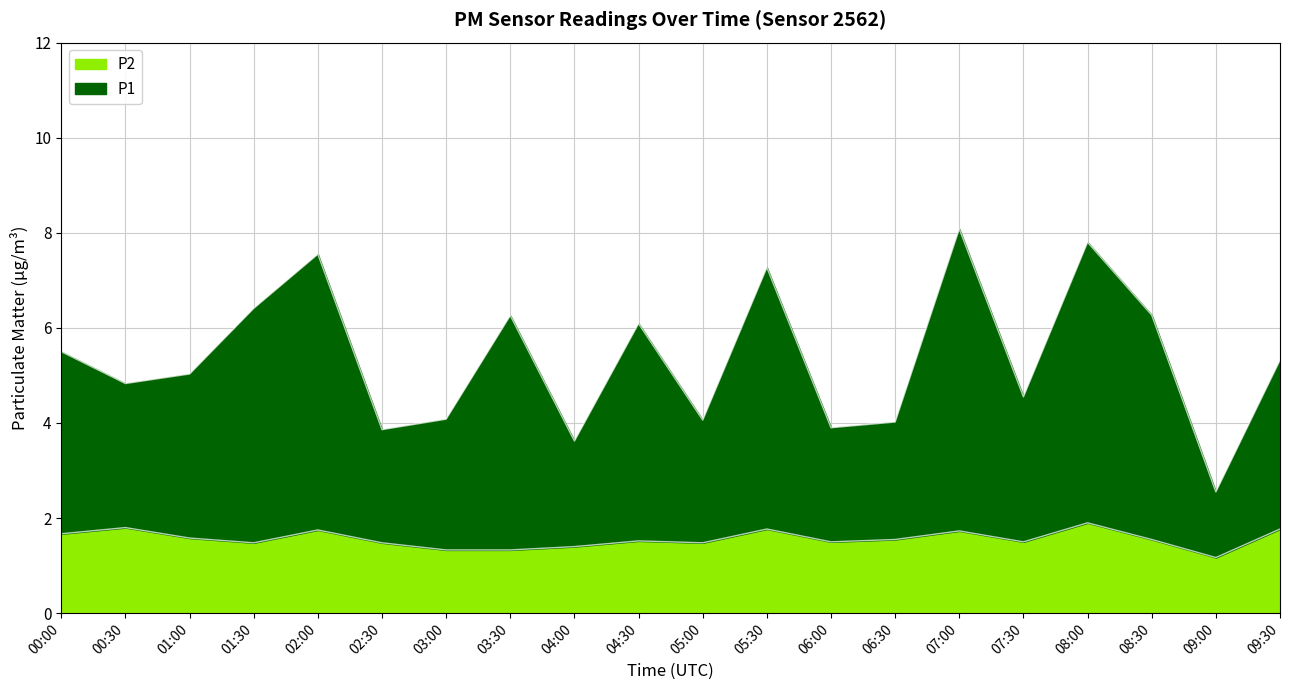

How many P2 values are between 1 and 2?

20